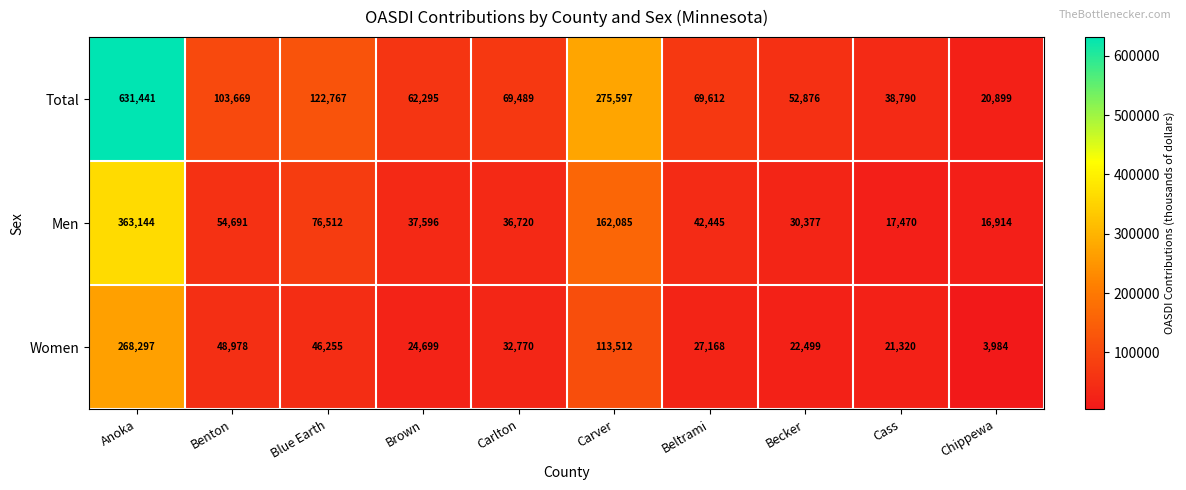

Which series has the largest total across all categories?

Total